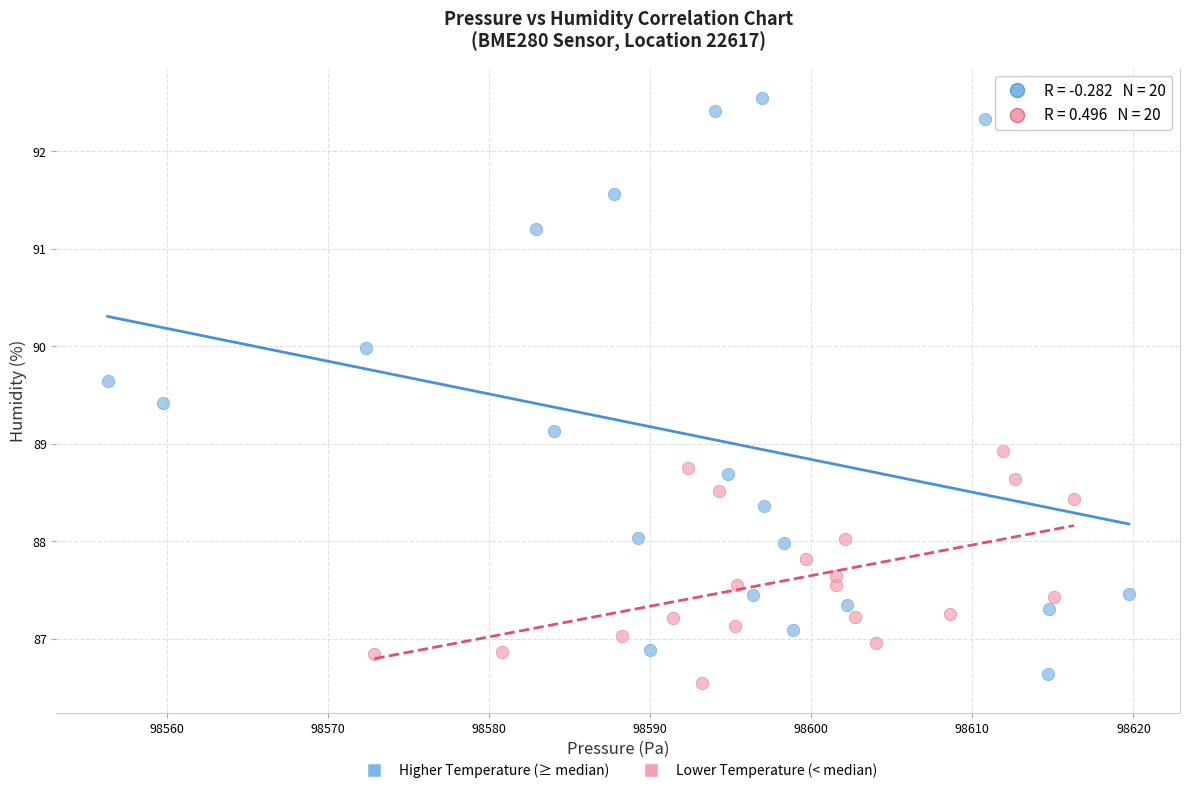

Which series contains the highest Y value?

Higher Temperature (≥ median)